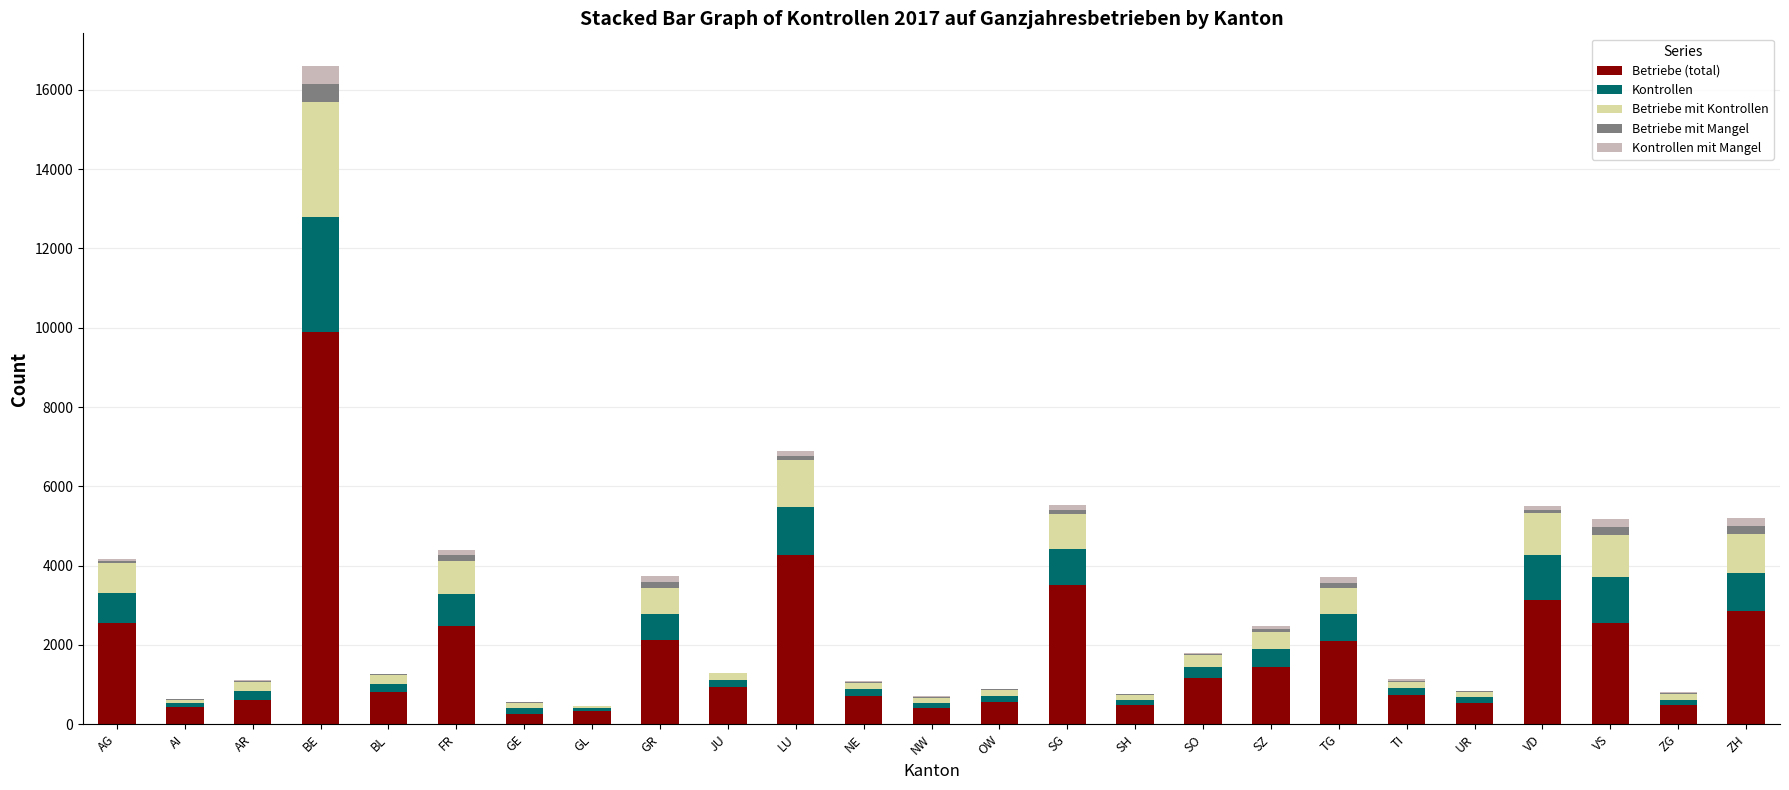

True or false: Betriebe (total) has a value of 2471 at FR.

True